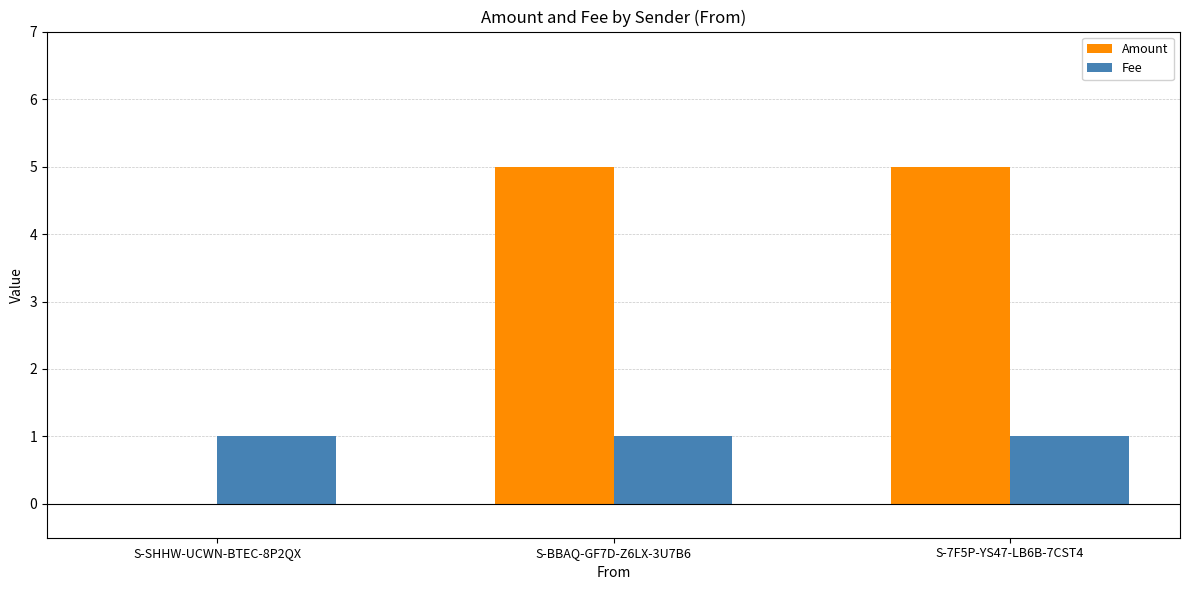

Reading left to right, what are all the values shown in this chart?

Amount: S-SHHW-UCWN-BTEC-8P2QX=0	S-BBAQ-GF7D-Z6LX-3U7B6=5	S-7F5P-YS47-LB6B-7CST4=5
Fee: S-SHHW-UCWN-BTEC-8P2QX=1	S-BBAQ-GF7D-Z6LX-3U7B6=1	S-7F5P-YS47-LB6B-7CST4=1